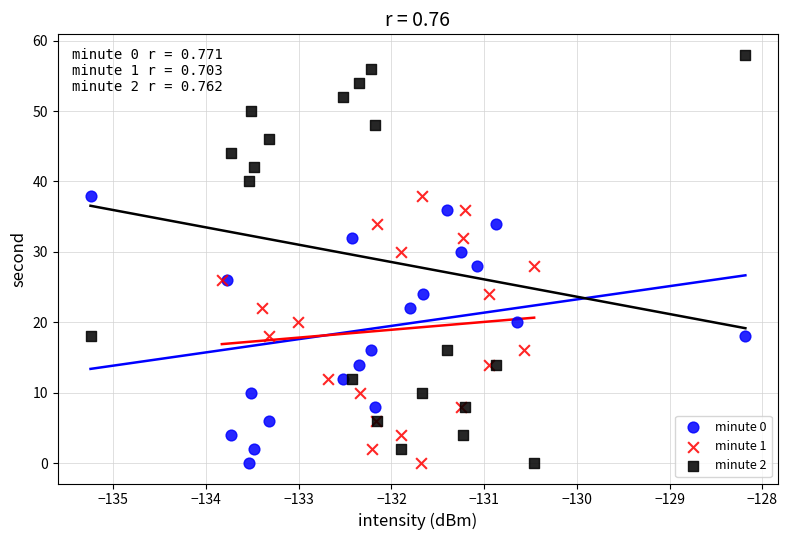

What are all the series names shown in the legend?

minute 0, minute 1, minute 2